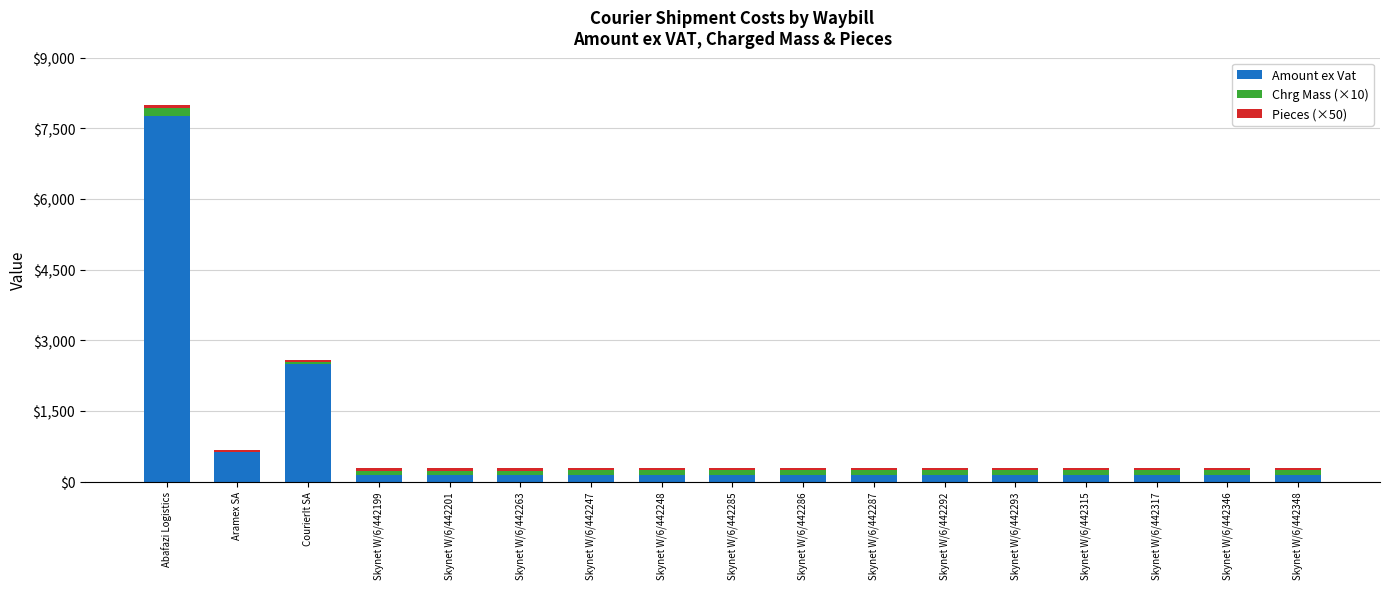

Is it true that Amount ex Vat equals 131.8 at Skynet W/6/442199?

True